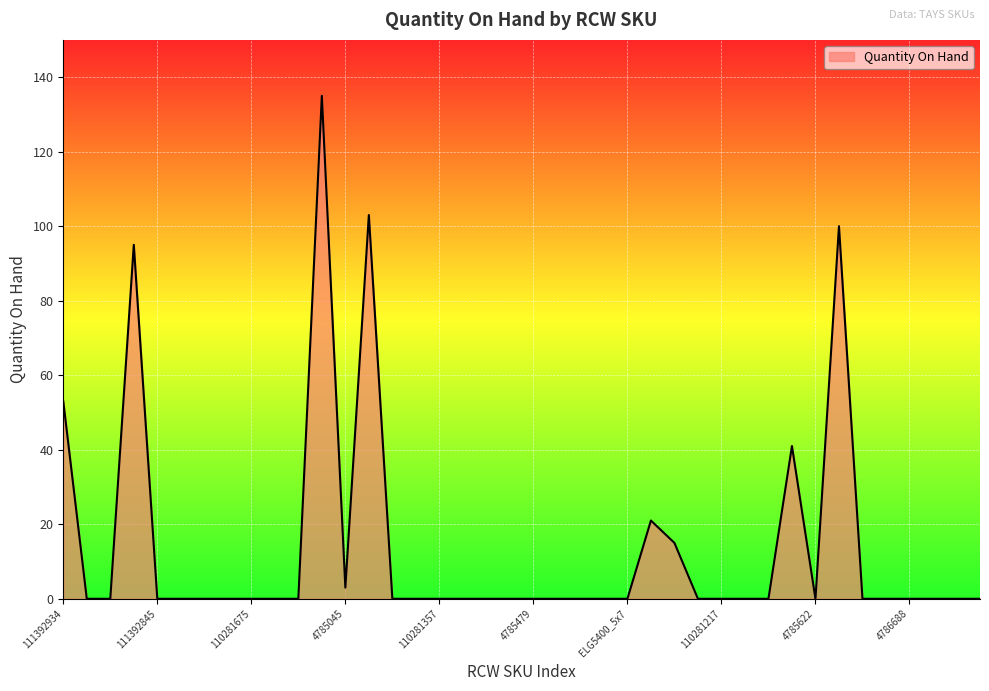

What is the maximum value shown in the chart?

135